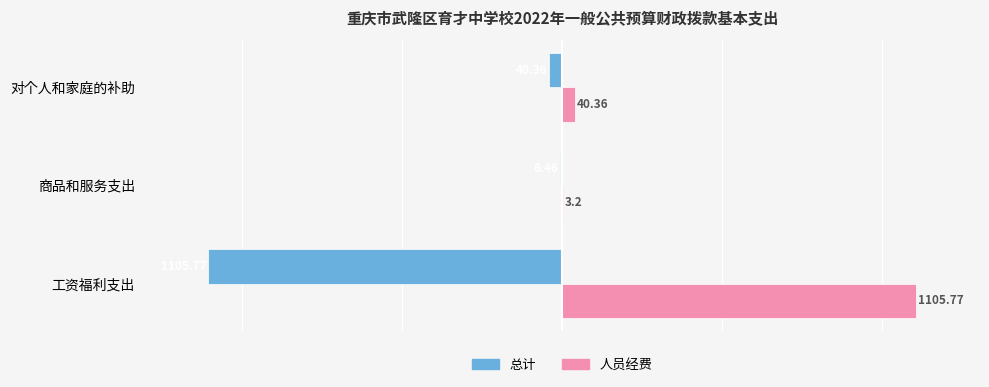

Which series has the largest total across all categories?

人员经费